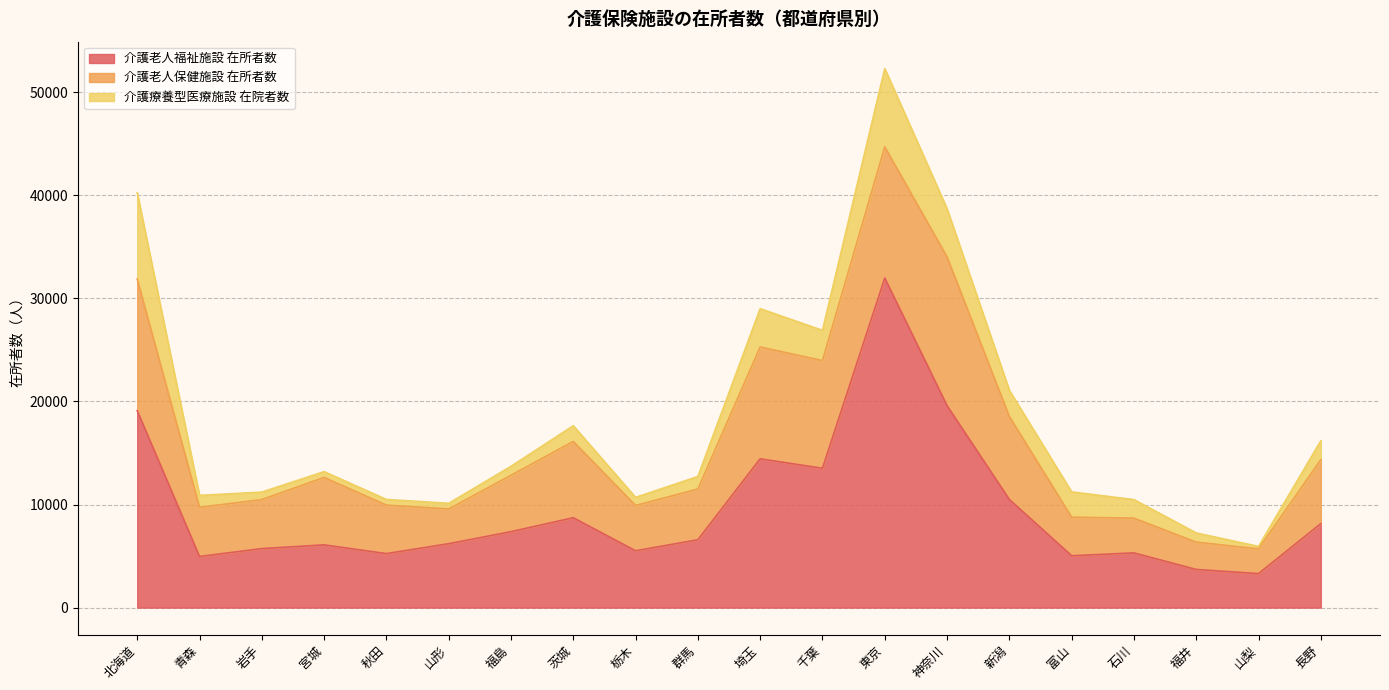

Reading left to right, what are all the values shown in this chart?

介護老人福祉施設 在所者数: 19109	4962	5726	6088	5241	6201	7371	8720	5516	6585	14439	13520	31975	19595	10493	5034	5308	3702	3300	8150
介護老人保健施設 在所者数: 12775	4772	4754	6544	4702	3375	5468	7402	4392	4923	10848	10446	12724	14433	8051	3741	3371	2650	2399	6202
介護療養型医療施設 在院者数: 8365	1153	726	561	551	544	868	1525	787	1212	3716	2934	7596	4674	2536	2454	1800	890	241	1837